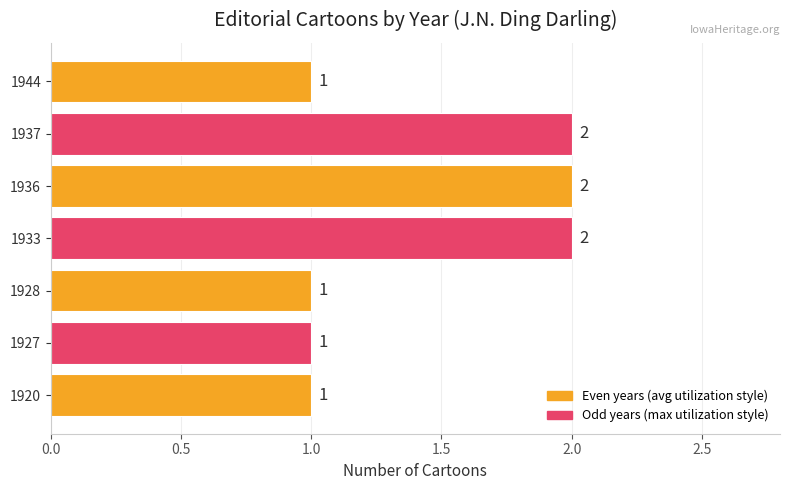

What is the sum of all values?

10